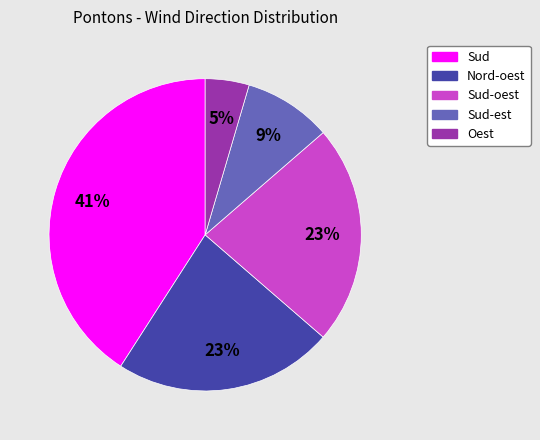

To the nearest percent, what is the difference between the Oest and Sud-oest slice percentages?

18%